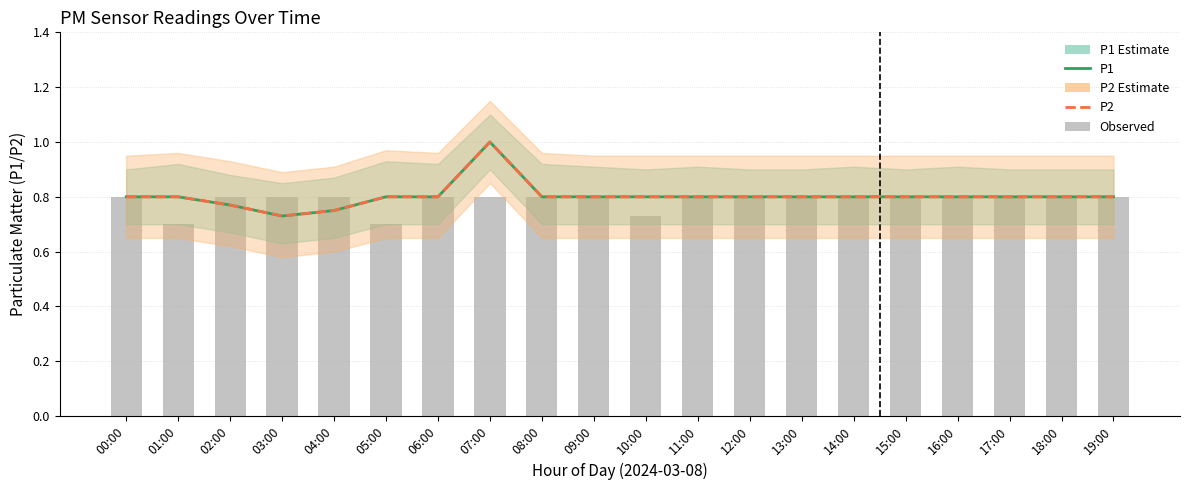

Which category has the lowest value in the Observed series?

01:00